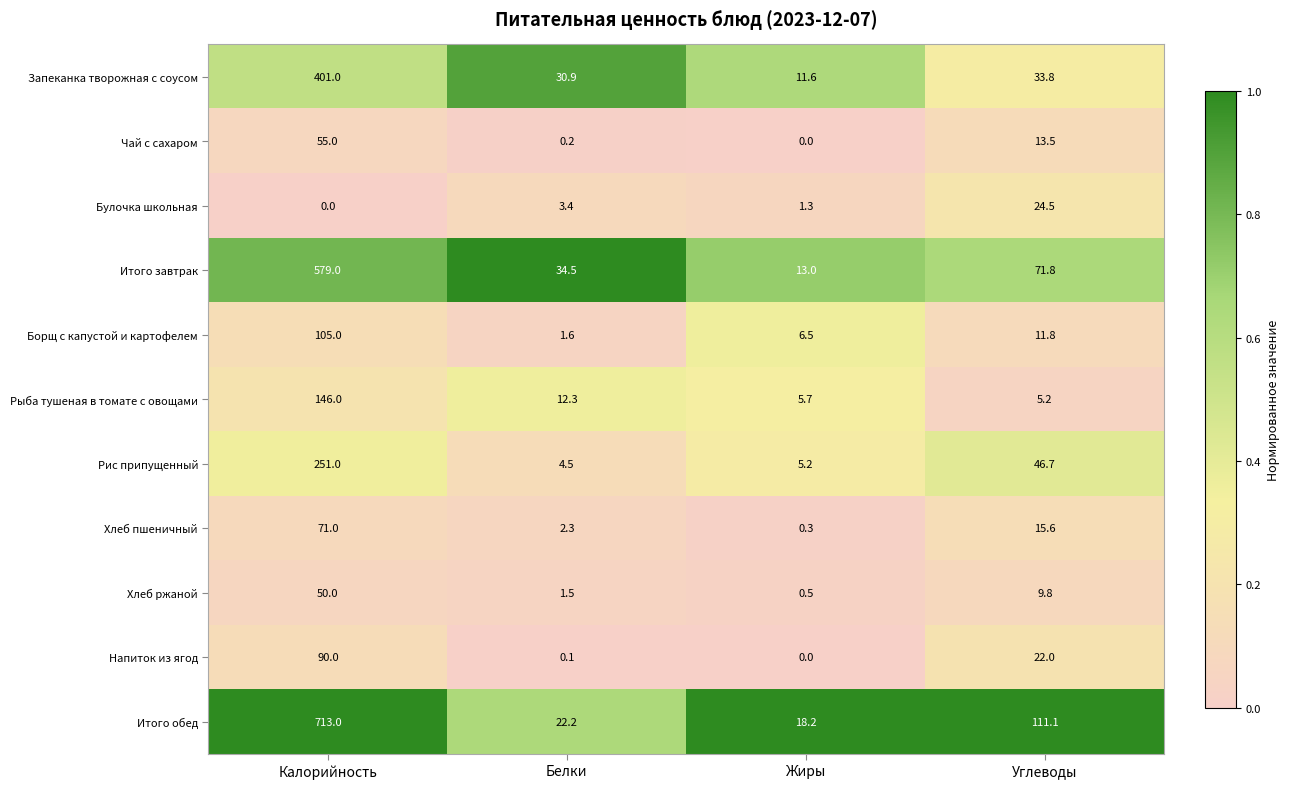

At which label is Борщ с капустой и картофелем closest to 53?

Углеводы